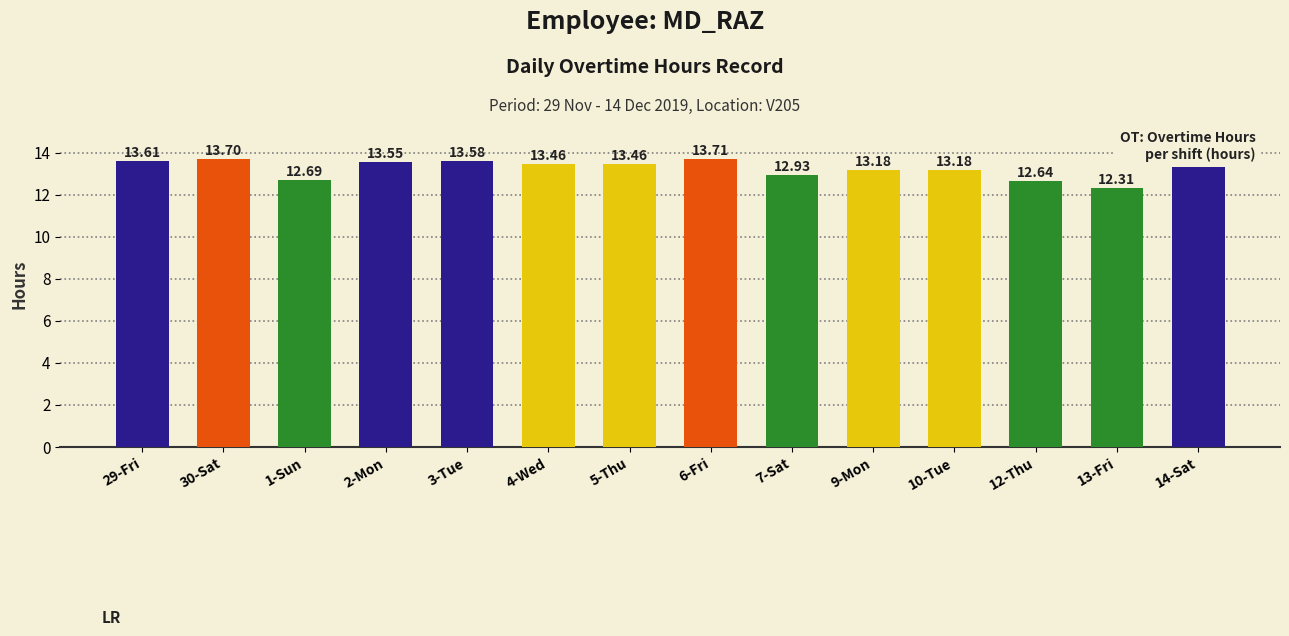

Reading right to left, extract all data points from this chart.

14-Sat=13.5	13-Fri=12.3	12-Thu=12.6	10-Tue=13.2	9-Mon=13.2	7-Sat=12.9	6-Fri=13.7	5-Thu=13.5	4-Wed=13.5	3-Tue=13.6	2-Mon=13.6	1-Sun=12.7	30-Sat=13.7	29-Fri=13.6